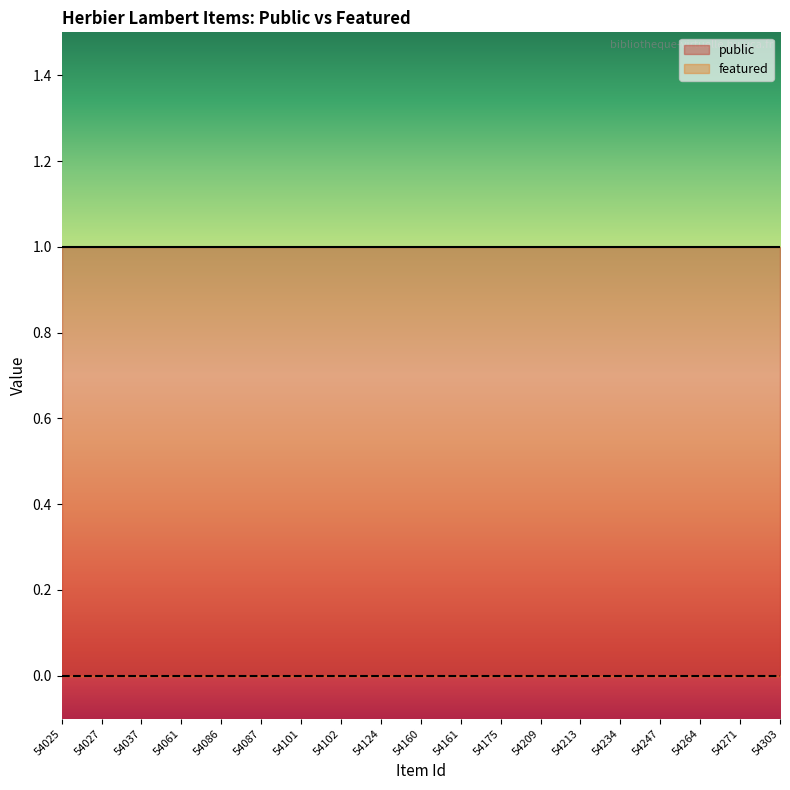

Reading left to right, transcribe all the data shown in this chart.

public: 1	1	1	1	1	1	1	1	1	1	1	1	1	1	1	1	1	1	1
featured: 0	0	0	0	0	0	0	0	0	0	0	0	0	0	0	0	0	0	0